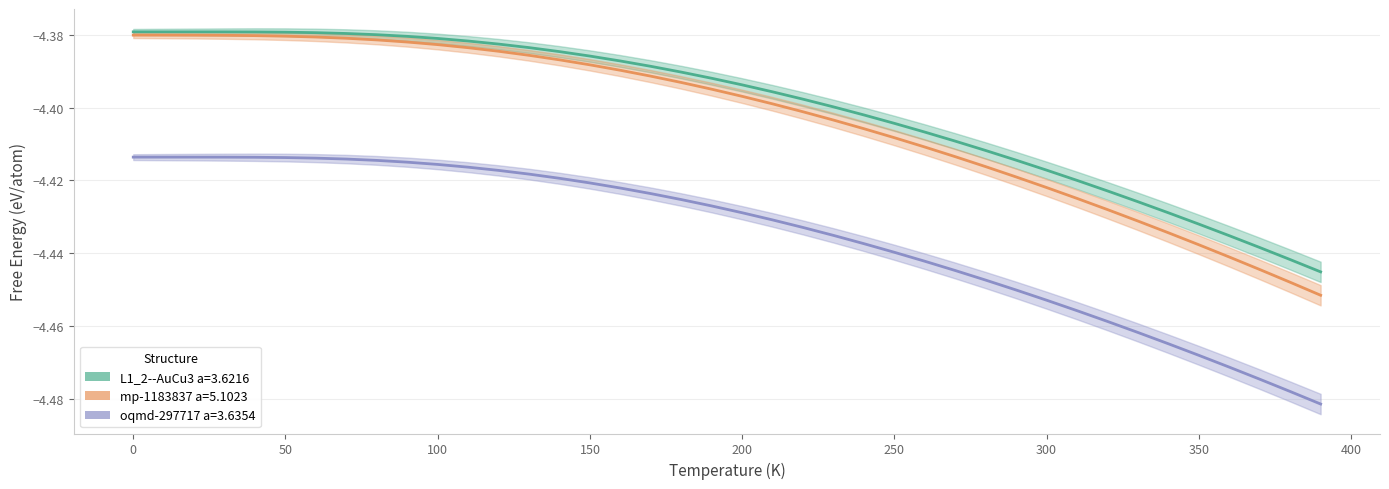

Which has a higher value, 90 or 190?

90